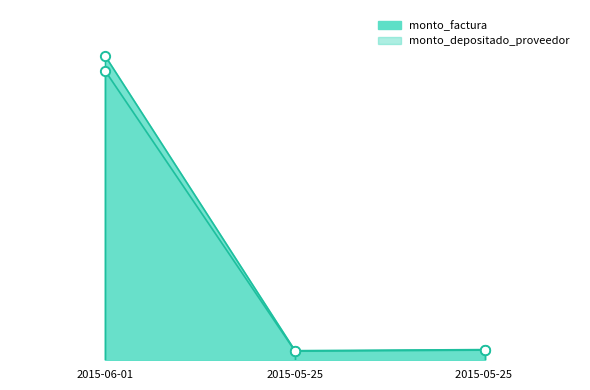

What is the total value across all series at 2015-06-01?

208681893